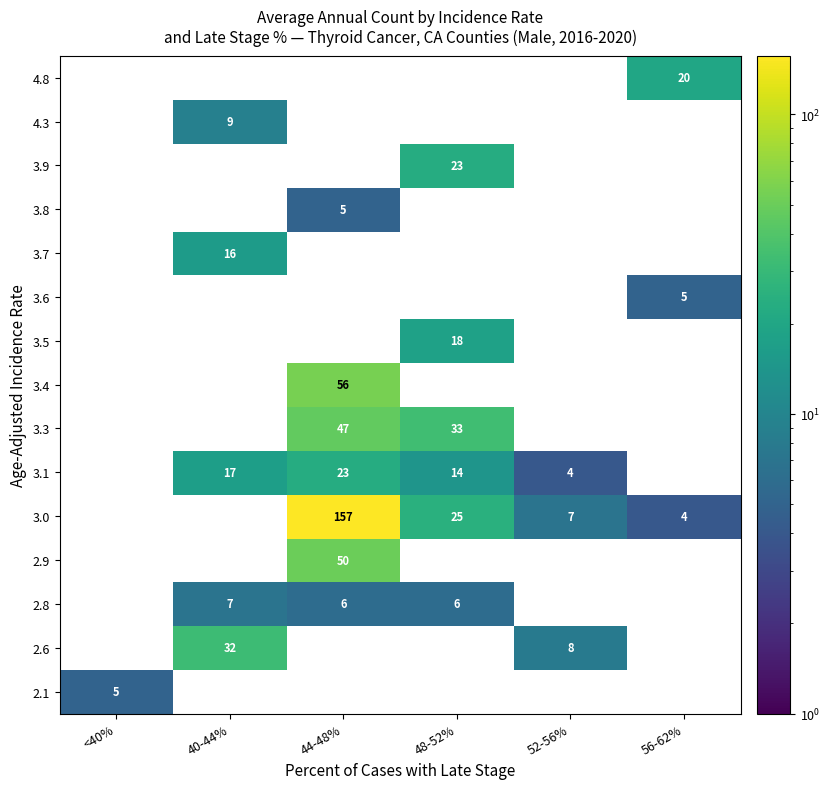

The value of 2.6 at 52-56% is 8. True or false?

True